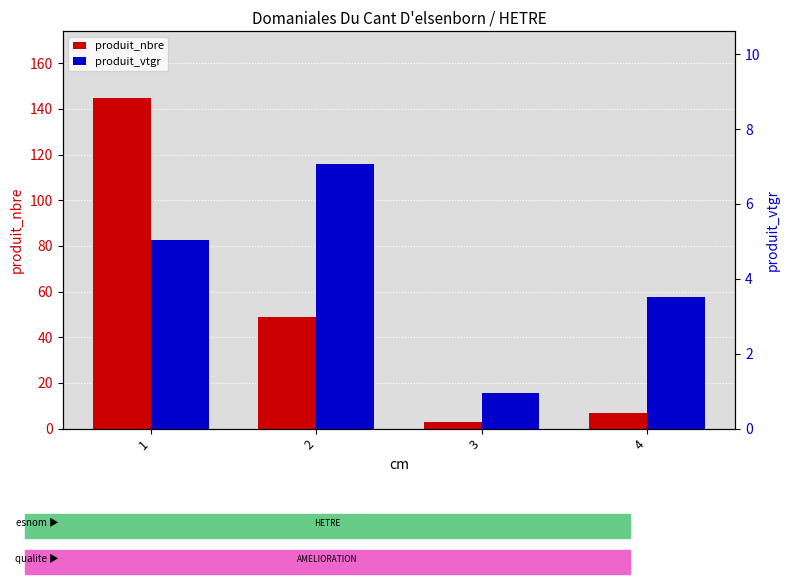

Reading right to left, what are all the values shown in this chart?

produit_nbre: 7.0	3.0	49.0	145.0
produit_vtgr: 3.5	1.0	7.1	5.0